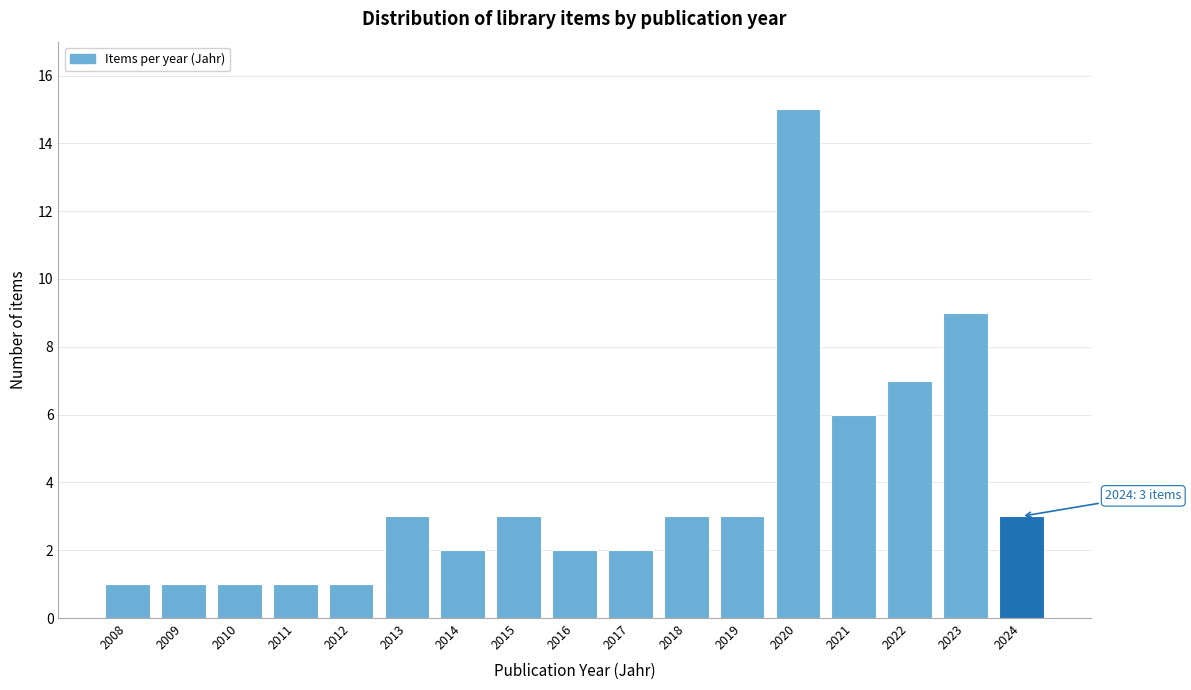

Over which range of the x-axis is the bar tallest?

2019.5 to 2020.5